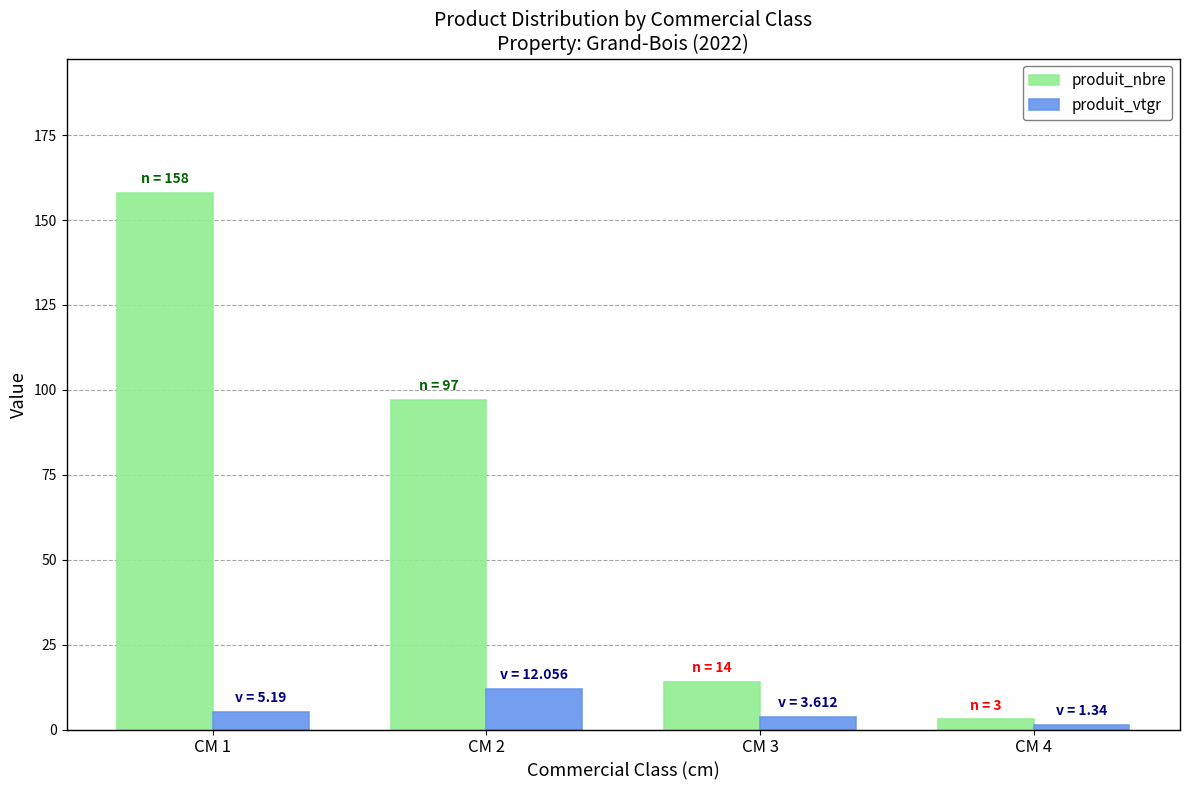

Is it true that produit_vtgr equals 1.3 at CM 4?

True